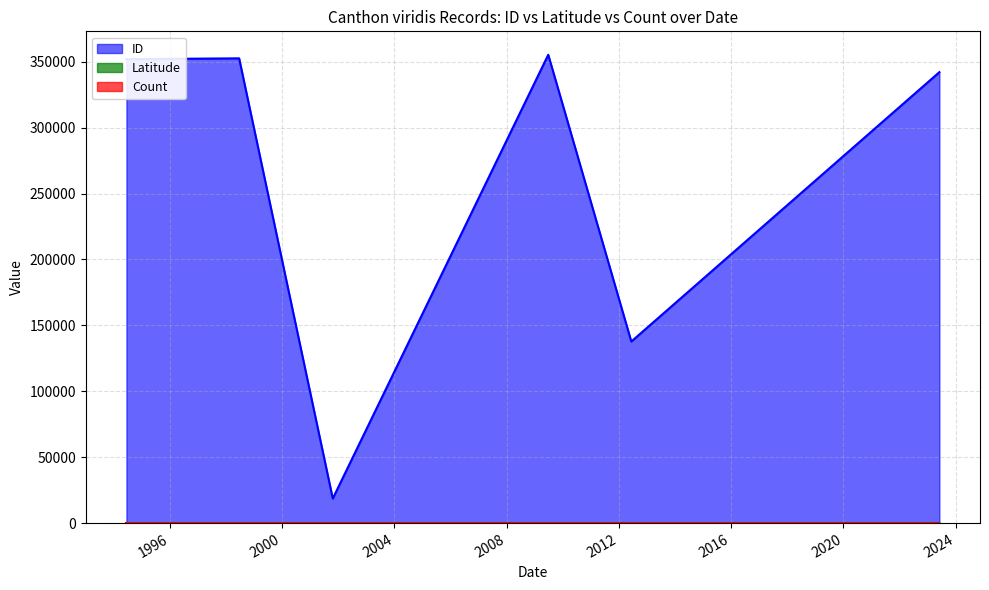

Is it true that ID equals 244950.5 at 2012-06-10?

False